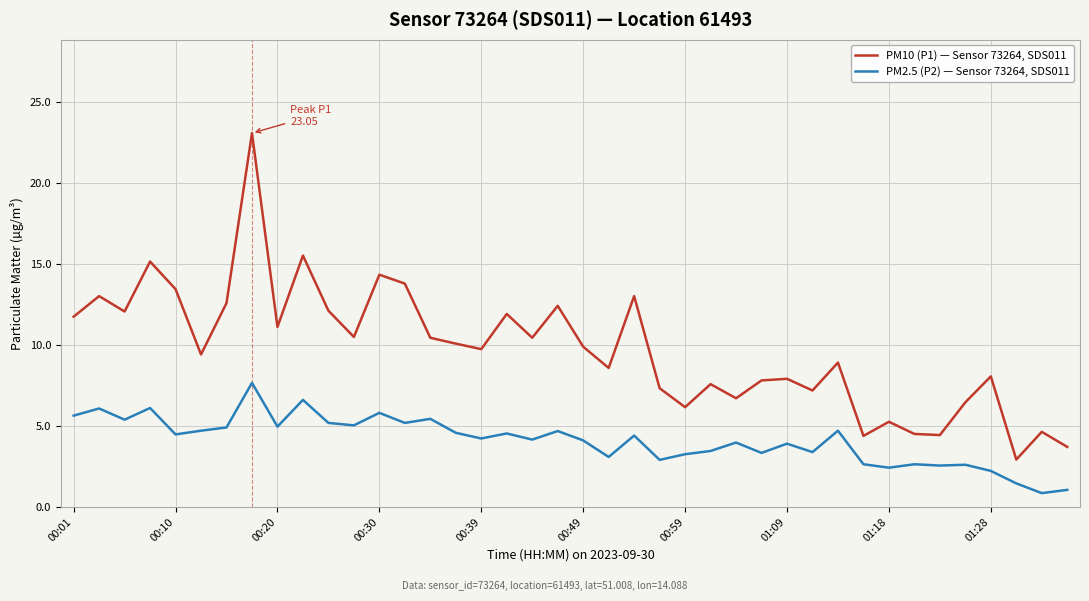

List the series in order of their peak value, highest first.

PM10 (P1) — Sensor 73264, SDS011, PM2.5 (P2) — Sensor 73264, SDS011